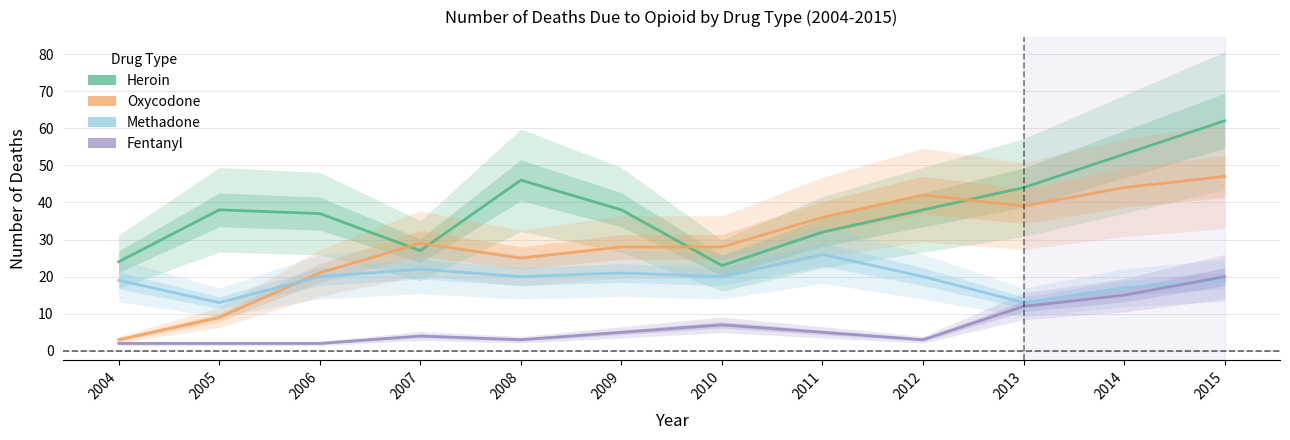

What is the value of the Methadone point at the 3rd from the left?

20